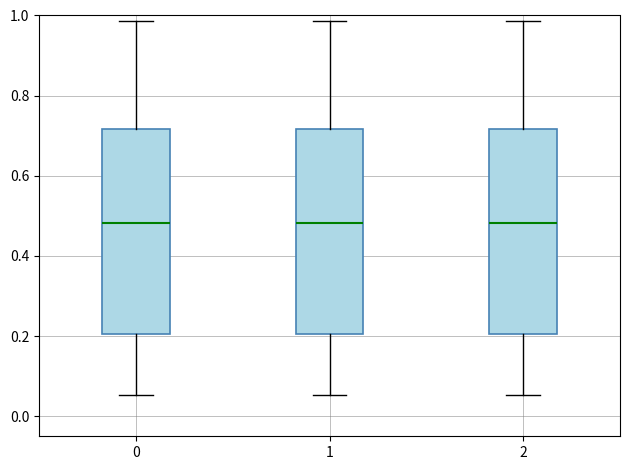

Reading left to right, transcribe this box plot: for each box, give where its median line is, the range the box spans, and where its two whiskers end, as read against the y-axis. The values are not printed on the chart, so give them approximately, as read against the axis.

0: median 0.48, box 0.20 to 0.72, whiskers 0.06 to 0.98
1: median 0.48, box 0.20 to 0.72, whiskers 0.06 to 0.98
2: median 0.48, box 0.20 to 0.72, whiskers 0.06 to 0.98